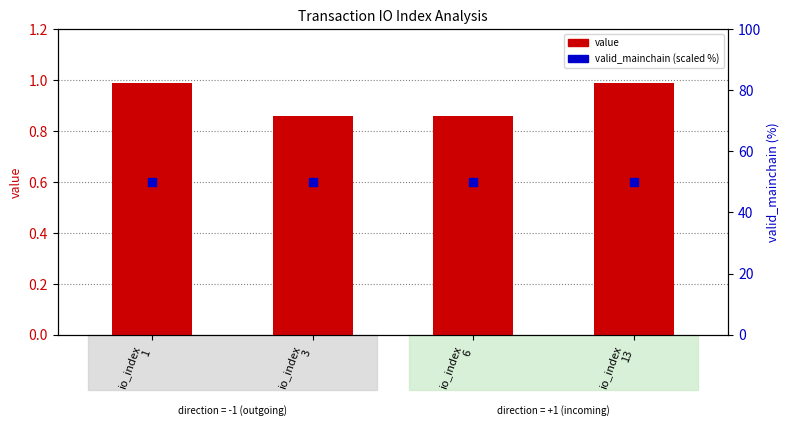

What are all the series names shown in the legend?

value, valid_mainchain (scaled %)